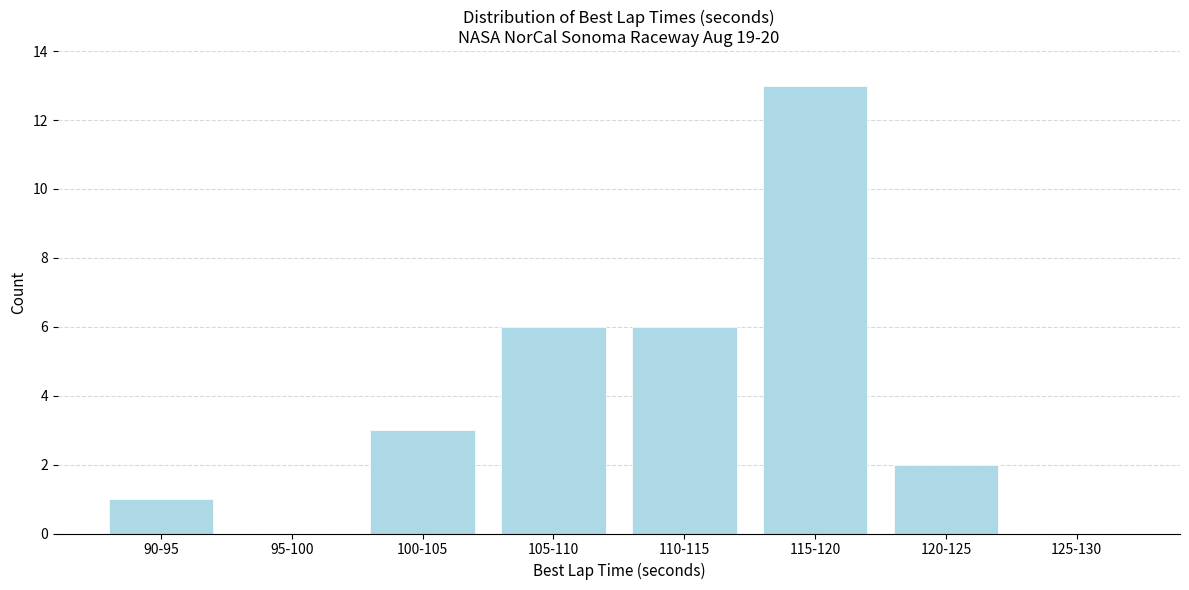

Reading right to left, extract all data points from this chart.

125-130=0	120-125=2	115-120=13	110-115=6	105-110=6	100-105=3	95-100=0	90-95=1